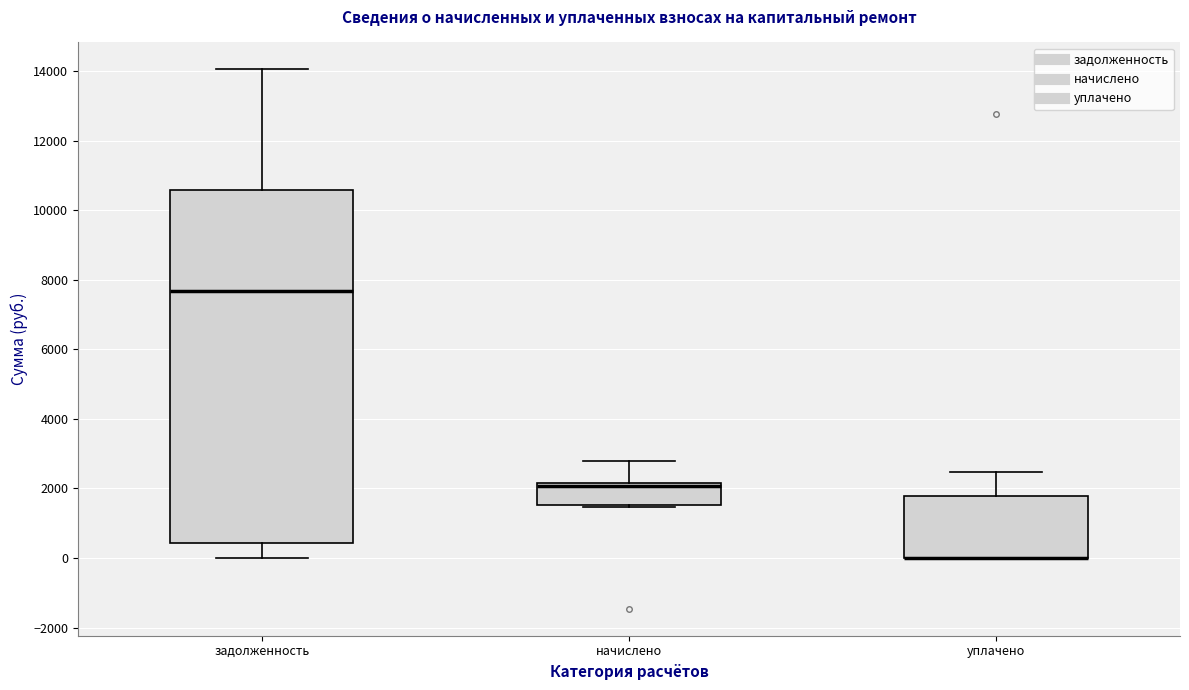

Which box is the tallest, from its lower edge to its upper edge?

задолженность